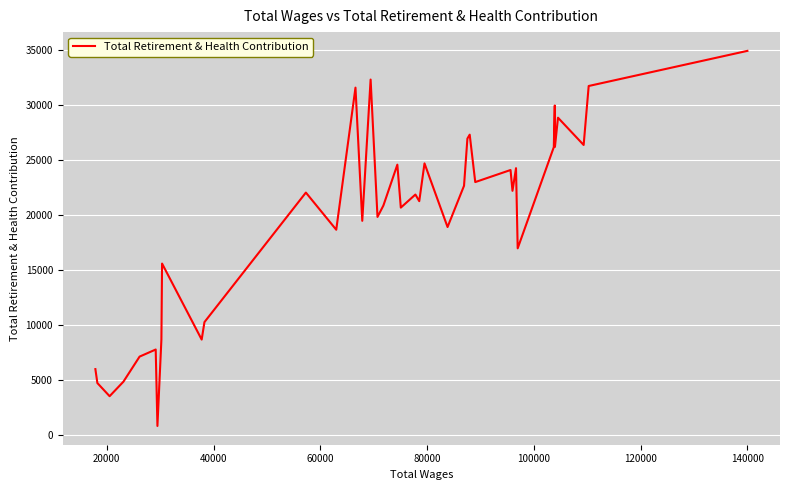

What is the minimum value shown in the chart?

822